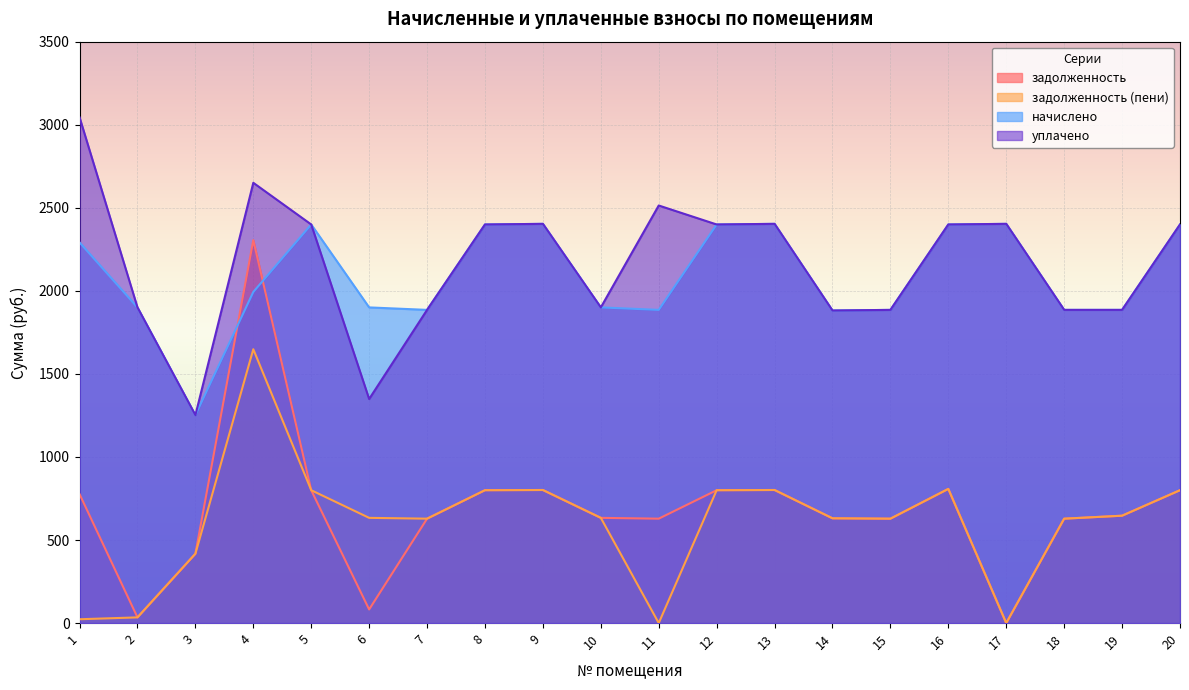

Where is the first local maximum for начислено?

5